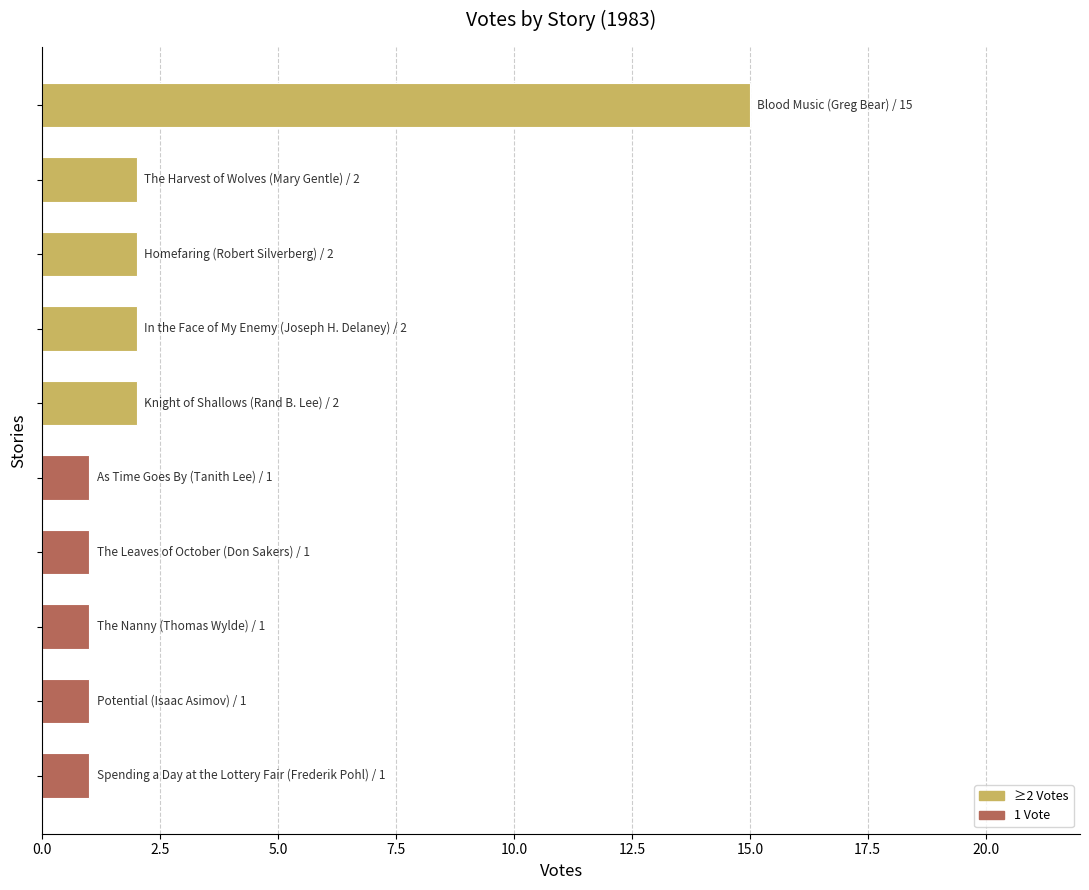

What is the average value?

3